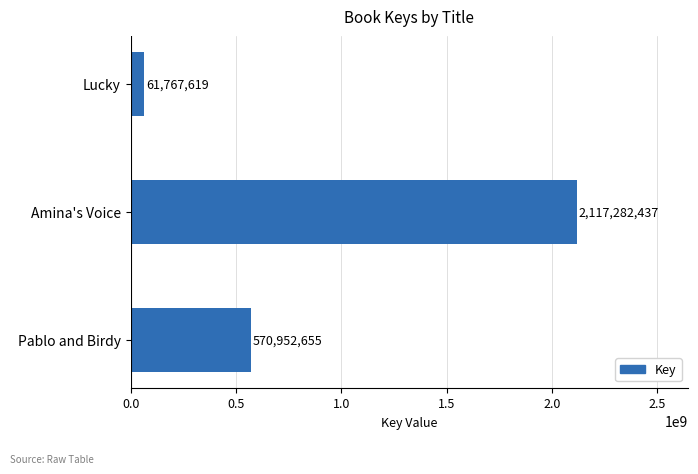

Count the values in the range 61767619 to 2117282437.

3